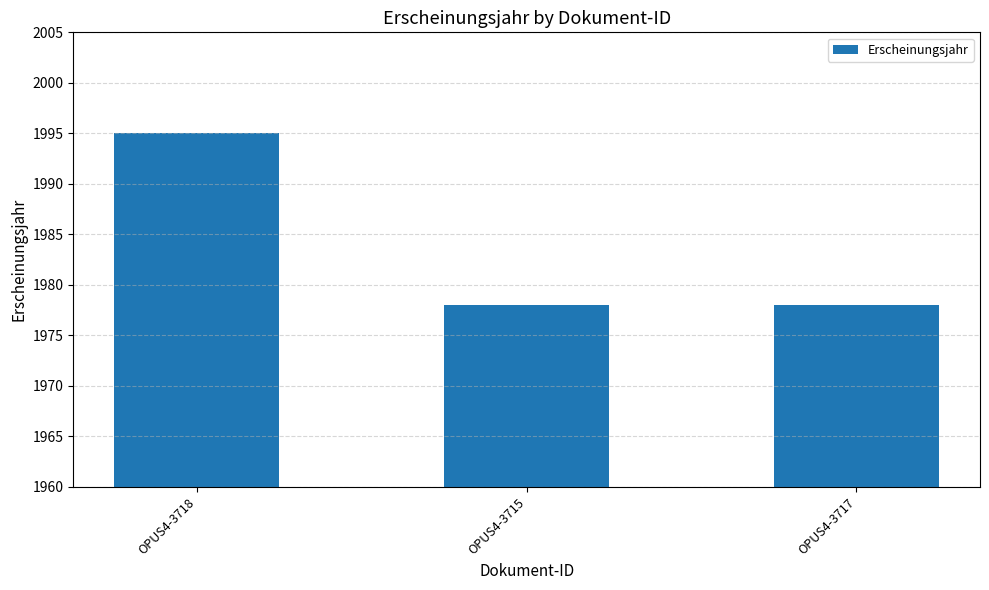

What is the change in value from OPUS4-3718 to OPUS4-3717?

-17